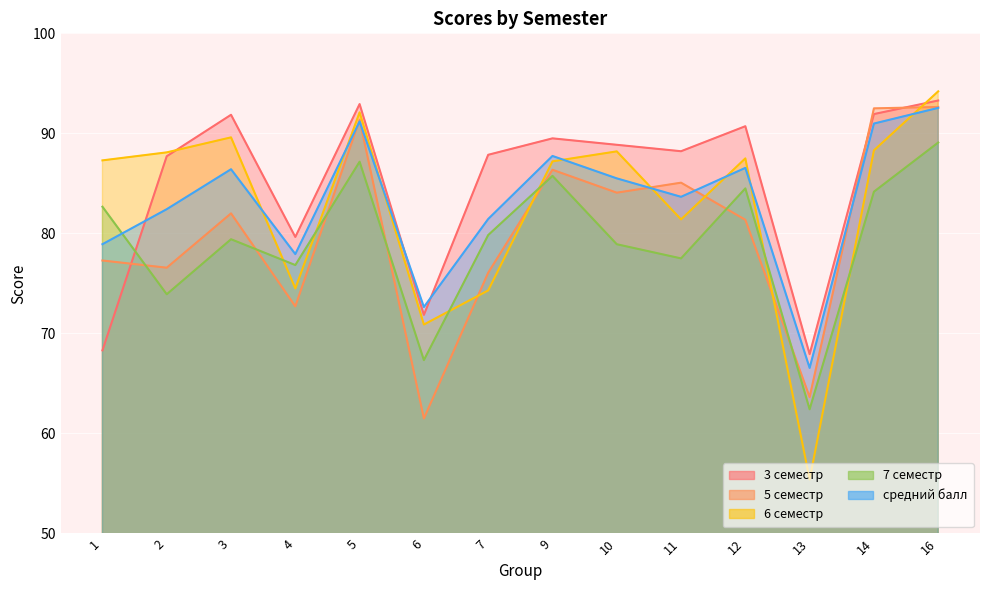

At 16, list the series in order from smallest to largest.

7 семестр, средний балл, 5 семестр, 3 семестр, 6 семестр